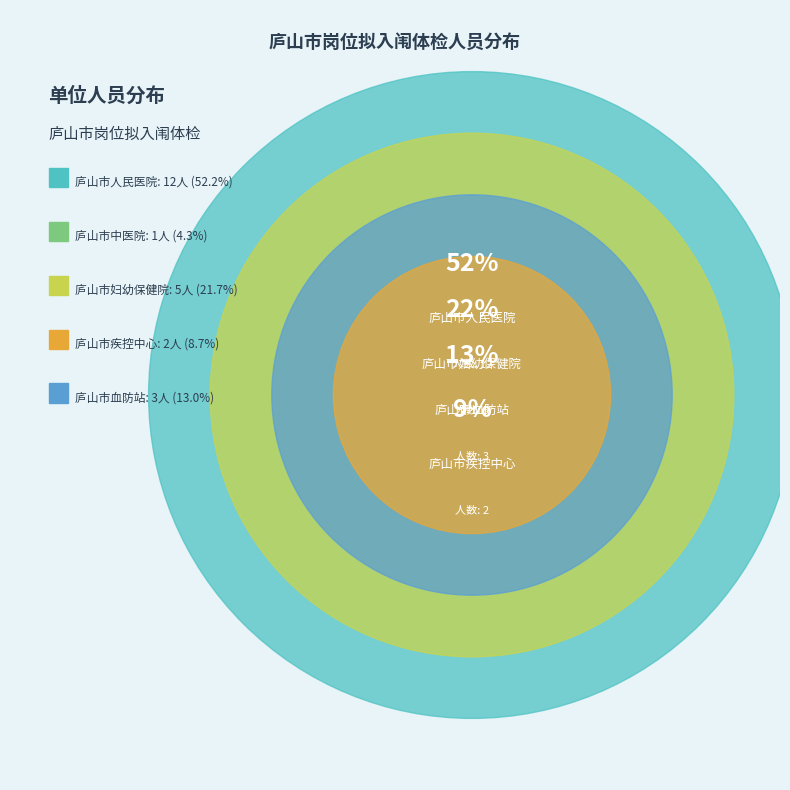

Does any single category account for the majority?

Yes